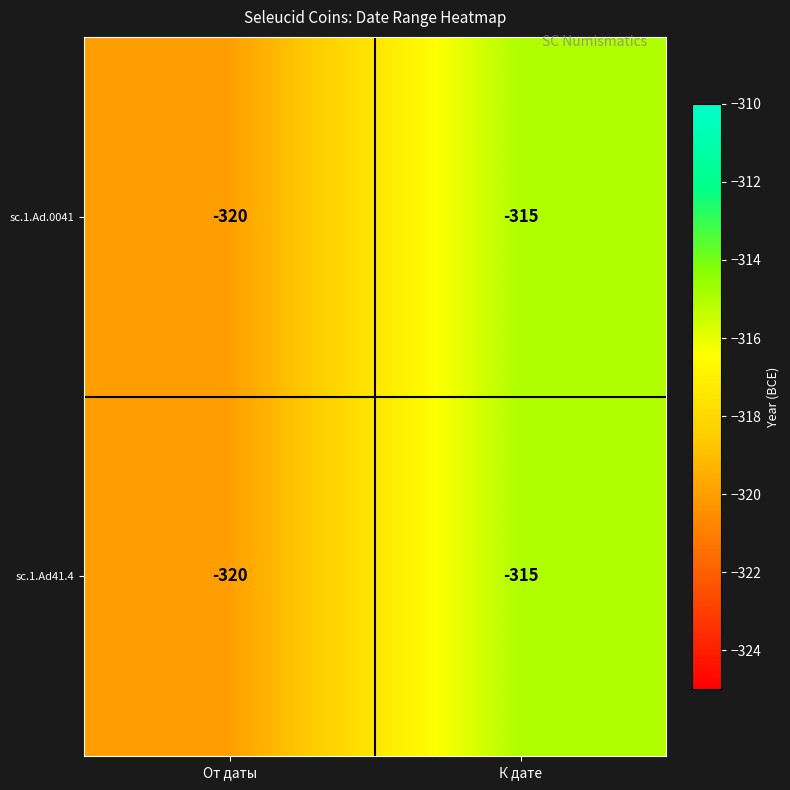

At which category is the sum across all series the highest?

К дате